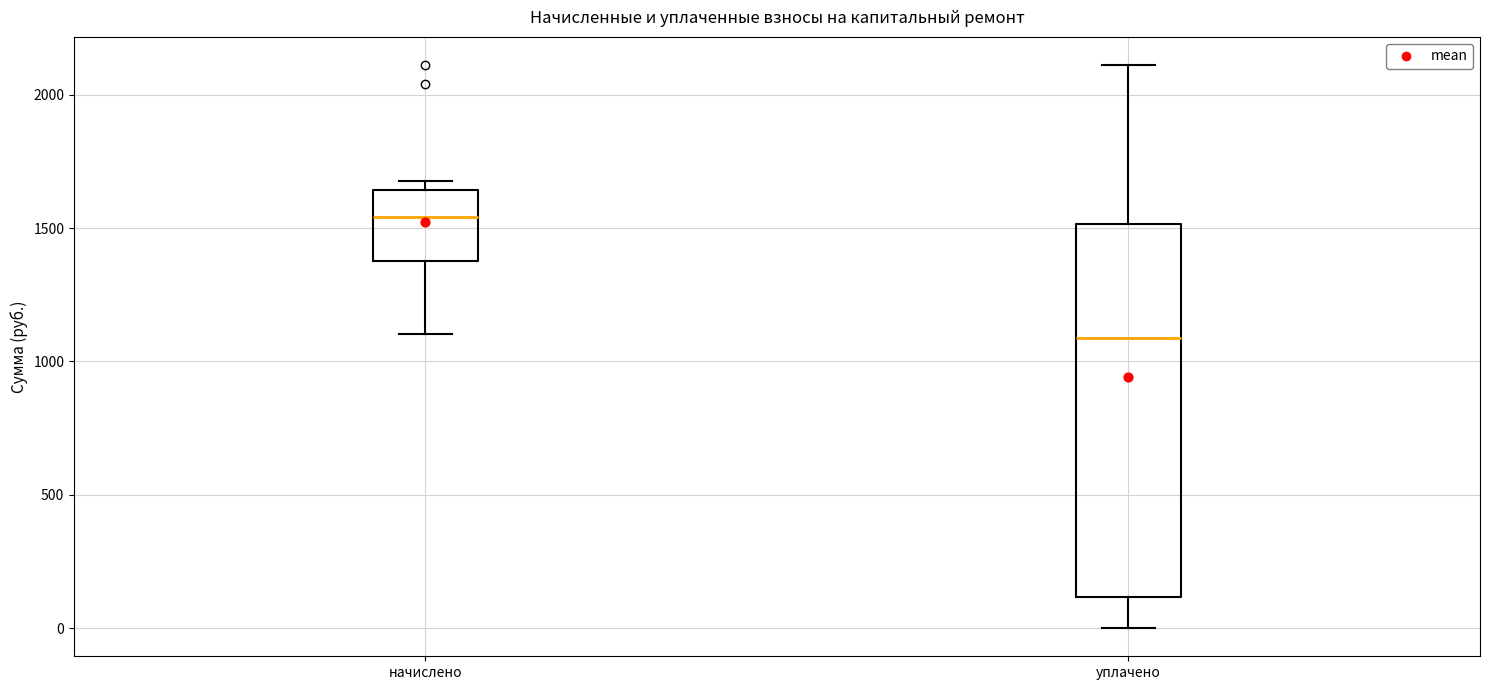

Where does the median line of the box for уплачено sit on the y-axis? The values are not printed on the chart, so give them approximately, as read against the axis.

1100